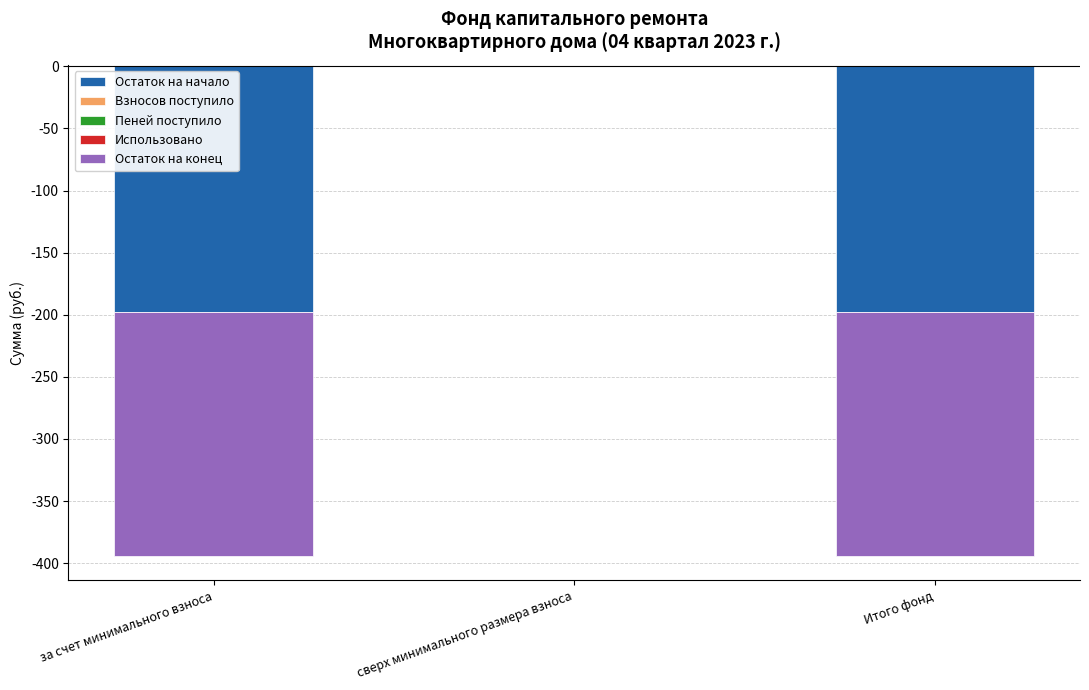

What is the label of the 2nd bar from the left?

сверх минимального размера взноса